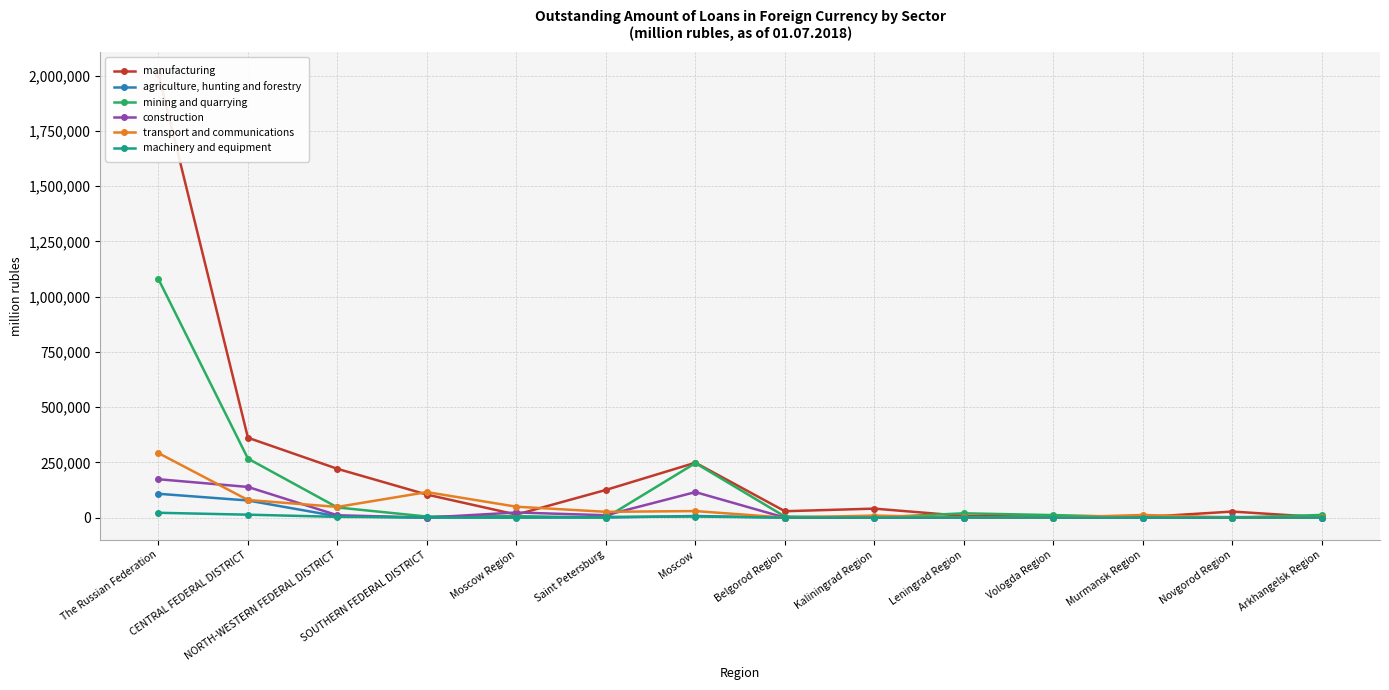

At which category is the sum across all series the highest?

The Russian Federation